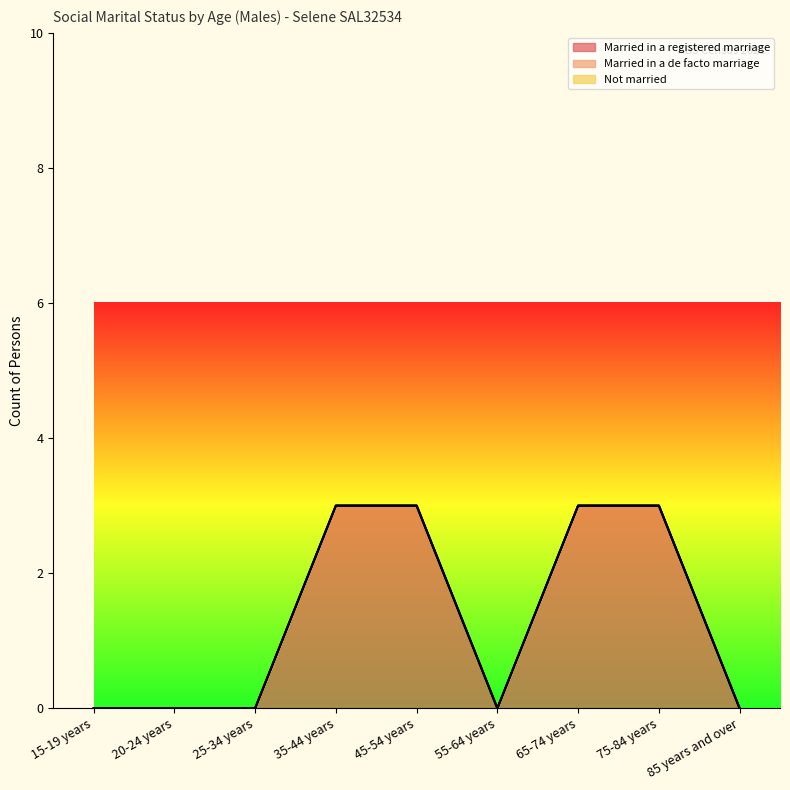

What is the total value across all series at 75-84 years?

3